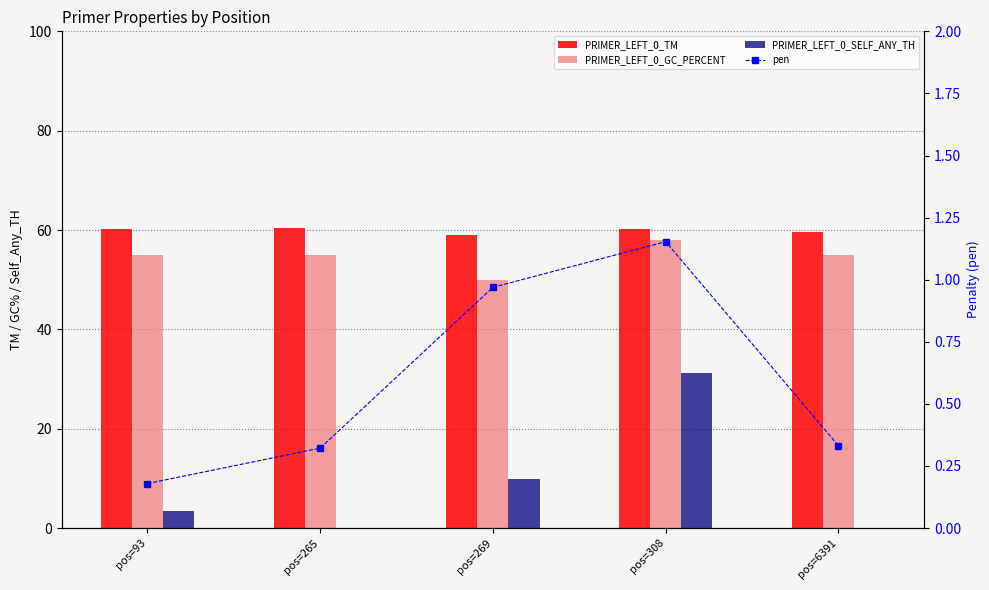

Reading right to left, list all the values displayed in this chart.

PRIMER_LEFT_0_TM: 59.7	60.2	59.0	60.3	60.2
PRIMER_LEFT_0_GC_PERCENT: 55.0	57.9	50.0	55.0	55.0
PRIMER_LEFT_0_SELF_ANY_TH: 0.0	31.3	9.8	0.0	3.5
pen: 0.3	1.2	1.0	0.3	0.2